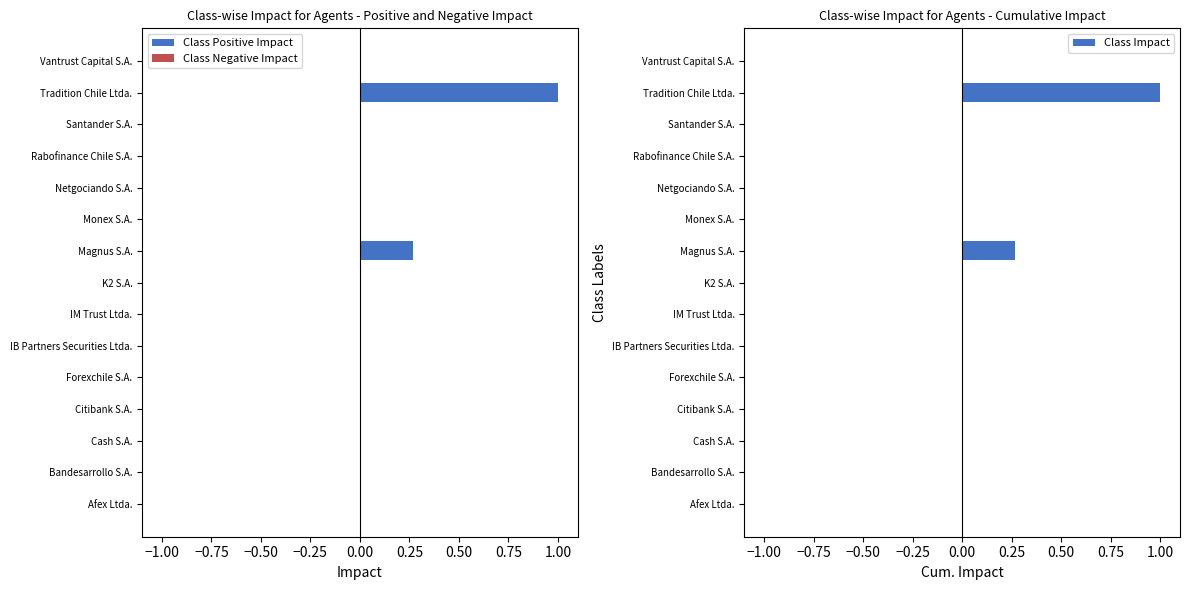

What is the average value of the Class Positive Impact series?

0.1